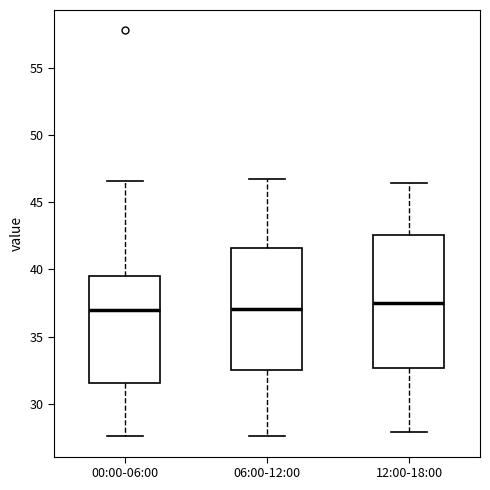

Reading left to right, transcribe this box plot: for each box, give where its median line is, the range the box spans, and where its two whiskers end, as read against the y-axis. The values are not printed on the chart, so give them approximately, as read against the axis.

00:00-06:00: median 37.0, box 31.5 to 39.5, whiskers 27.5 to 46.5
06:00-12:00: median 37.0, box 32.5 to 41.5, whiskers 27.5 to 46.5
12:00-18:00: median 37.5, box 32.5 to 42.5, whiskers 28.0 to 46.5